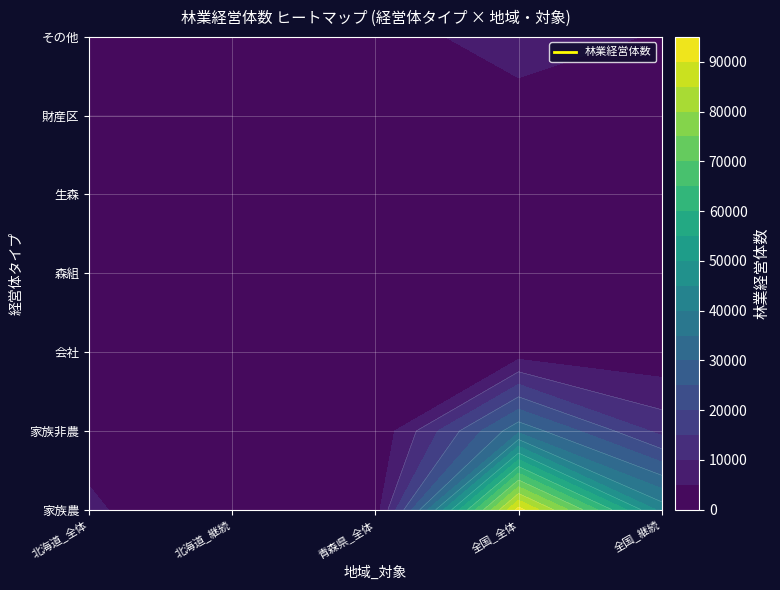

Which has a higher value, 継続 or 全体?

全体